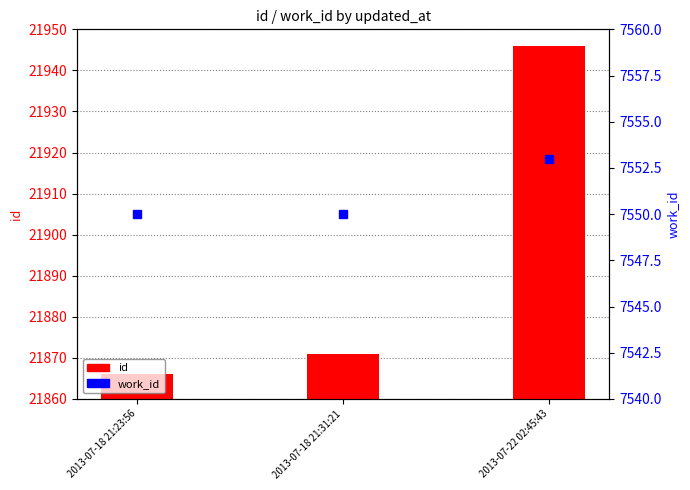

Is it true that id equals 21866 at 2013-07-18 21:23:56?

True